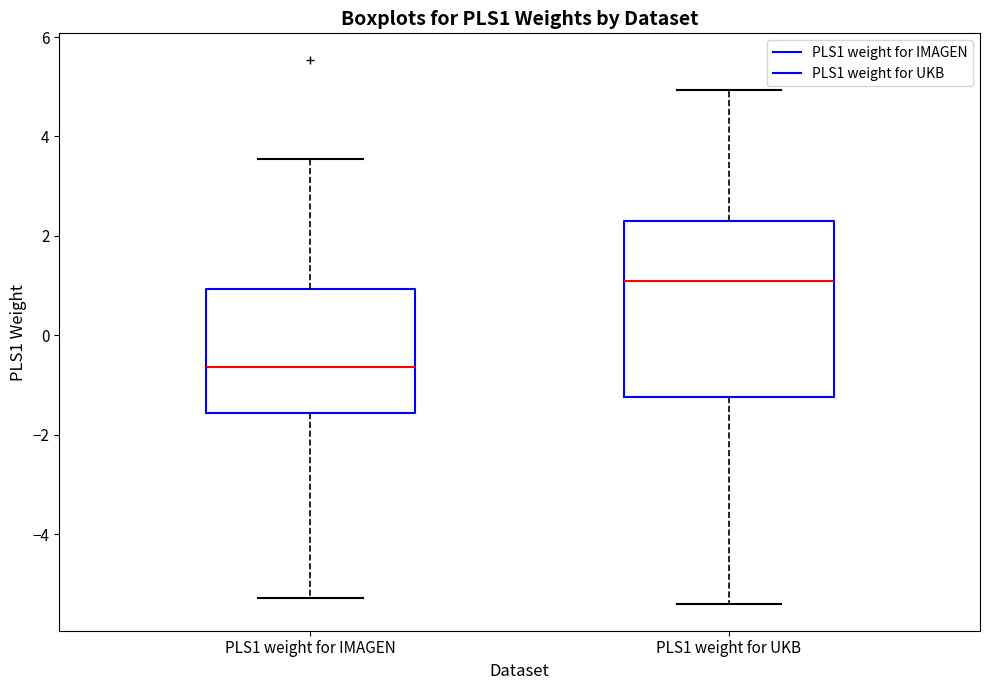

Where does the median line of the box for PLS1 weight for IMAGEN sit on the y-axis? The values are not printed on the chart, so give them approximately, as read against the axis.

-0.6